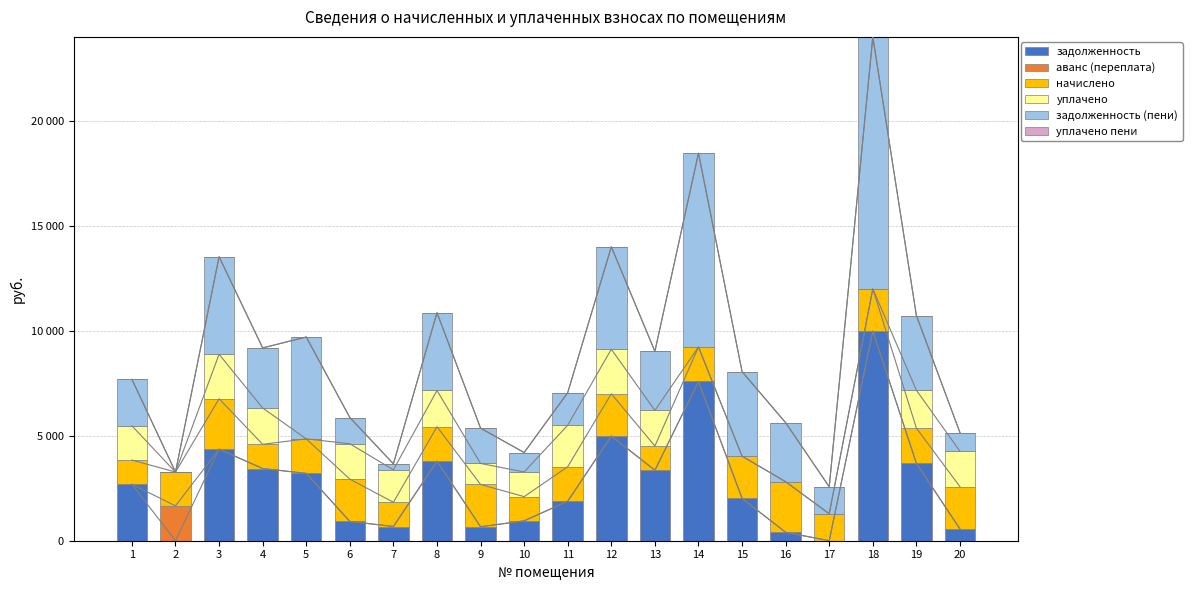

Is the value of аванс (переплата) at 19 greater than the value of задолженность at 14?

No